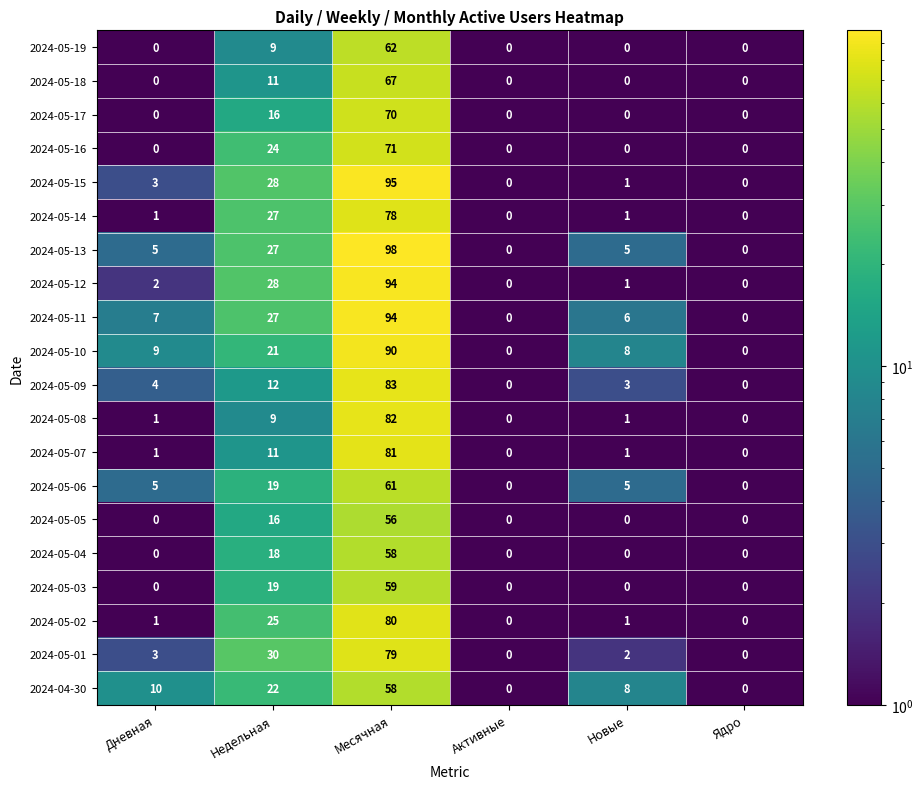

Which series changed the most between Месячная and Ядро?

2024-05-13